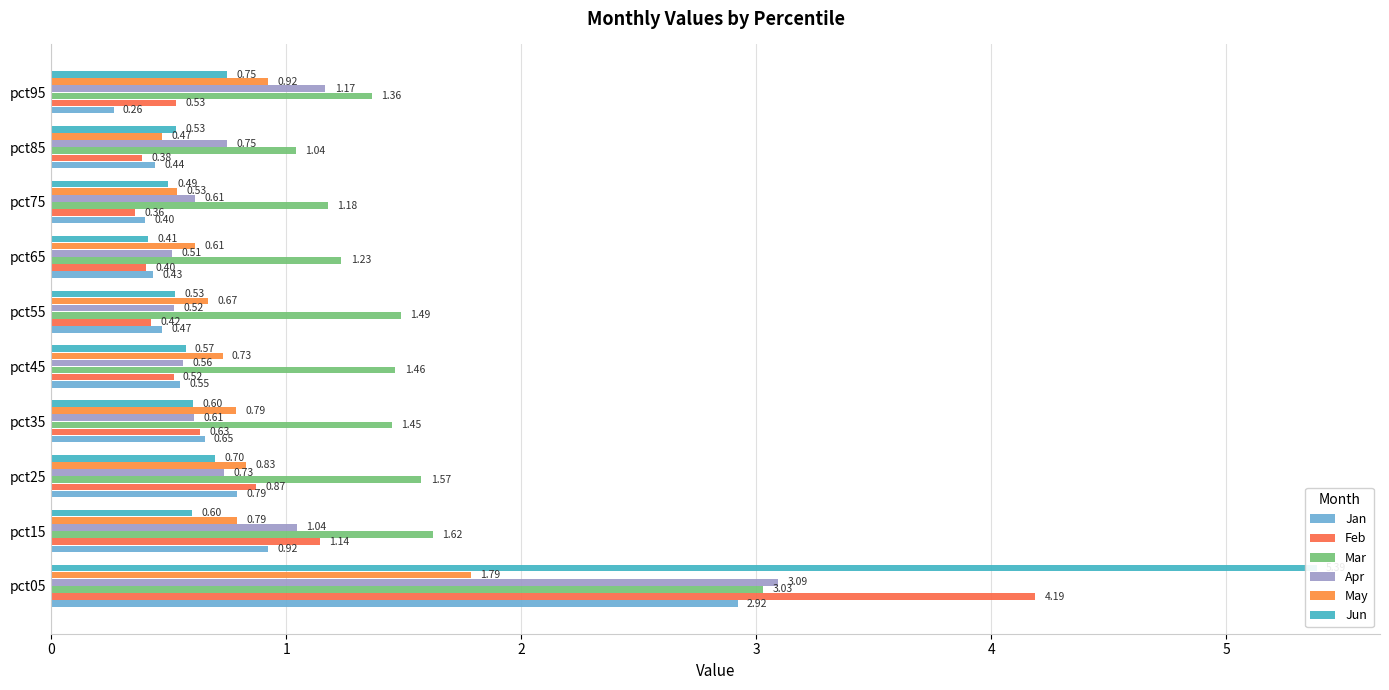

Which series has the largest range (max minus min)?

Jun